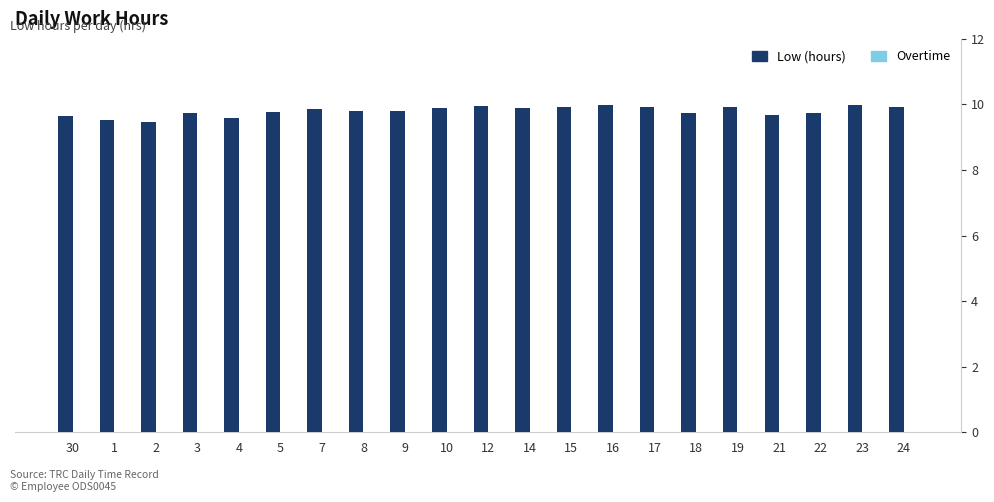

Which series changed the most between 5 and 12?

Low (hours)